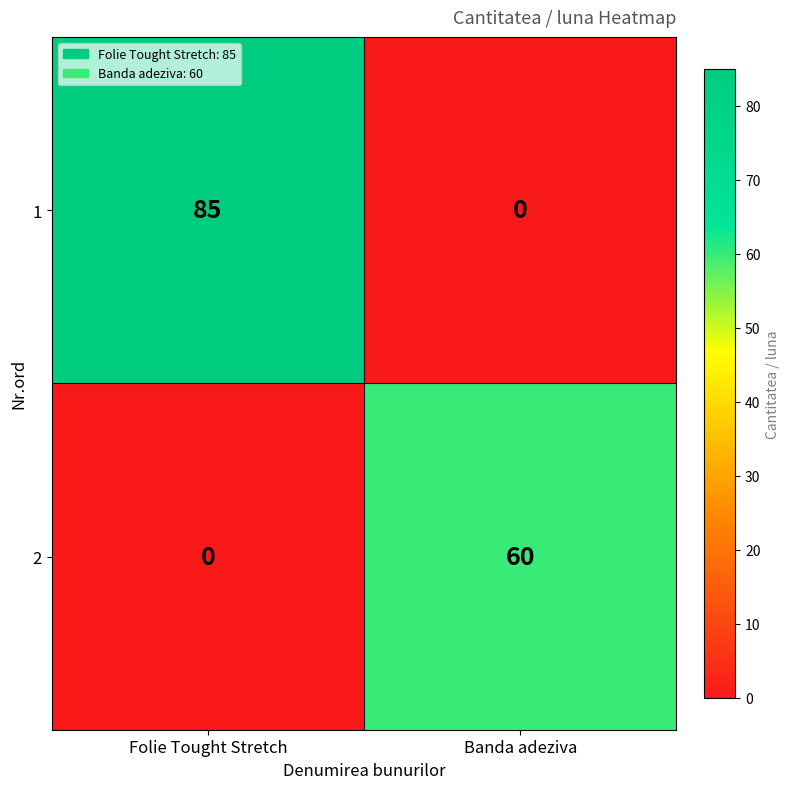

At which label is 2 closest to 30?

Folie Tought Stretch